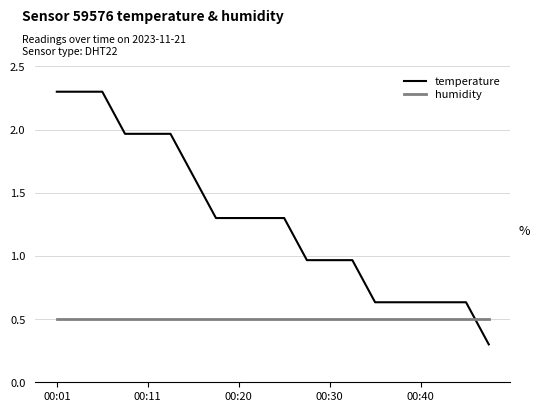

What are all the series names shown in the legend?

temperature, humidity